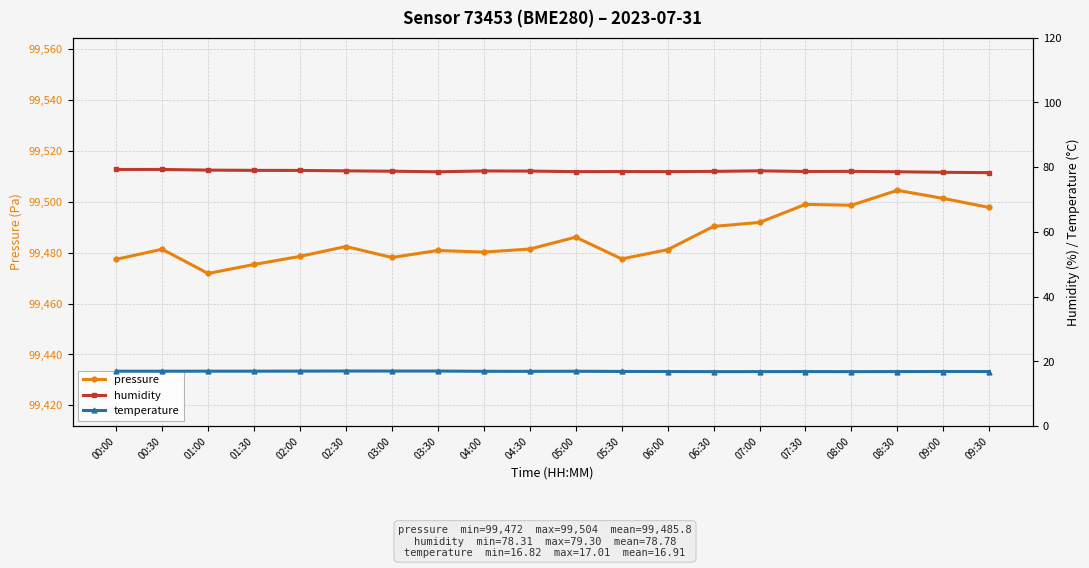

True or false: temperature and humidity intersect in this chart.

False